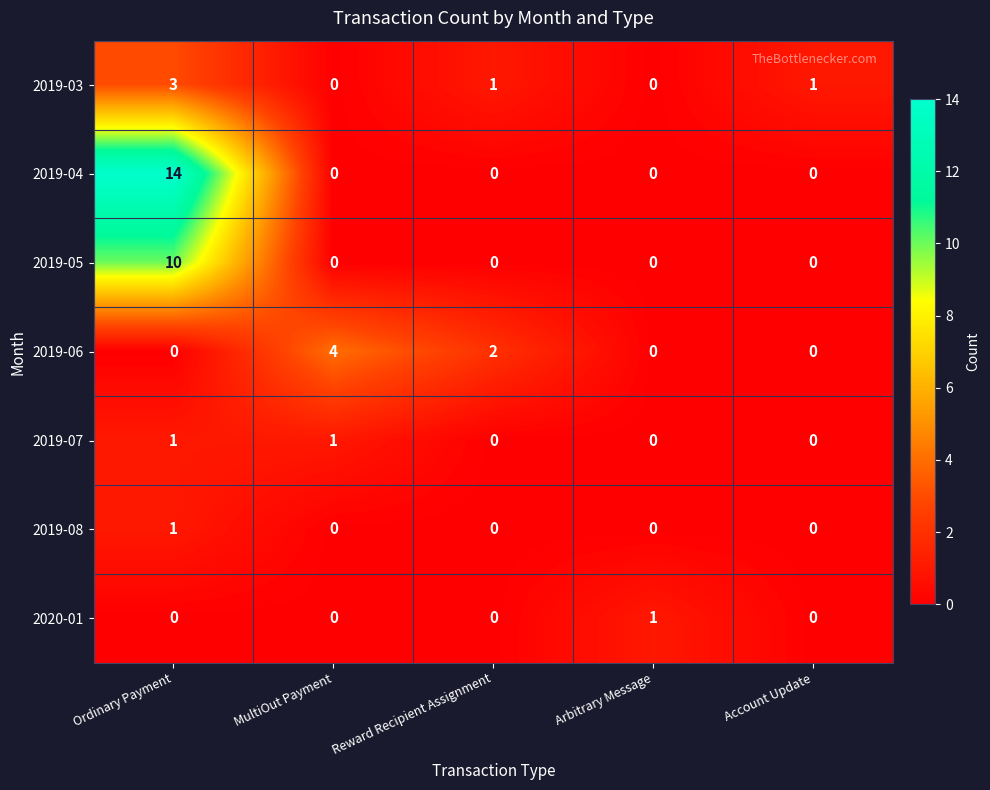

The 2019-04 series shows -5 at Account Update. True or false?

False